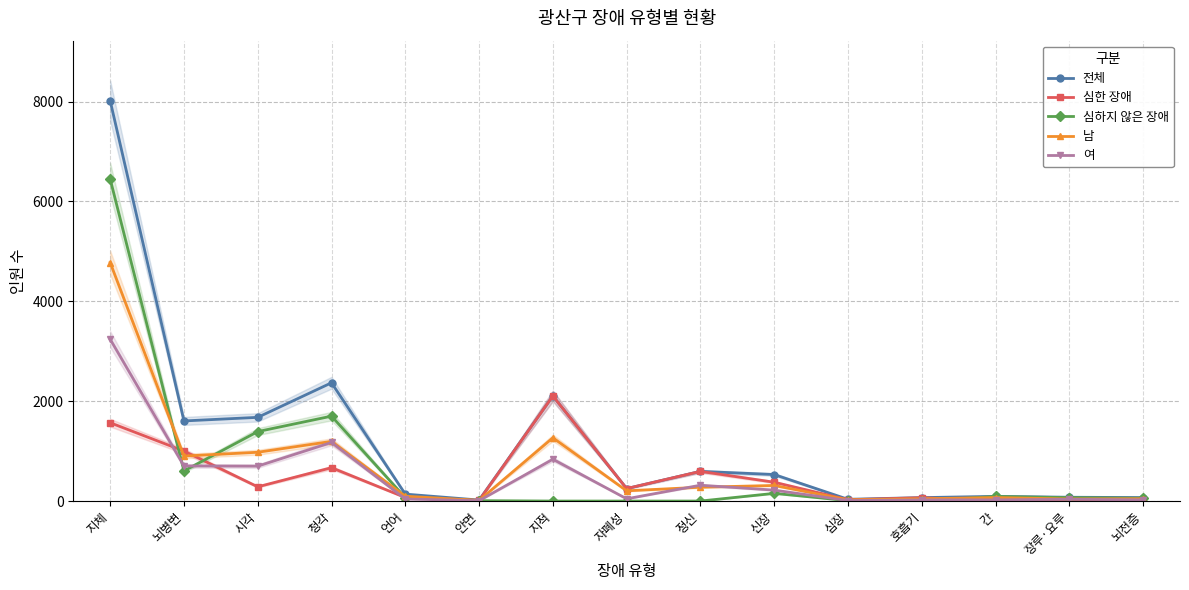

Is it true that 남 equals 312 at 신장?

True